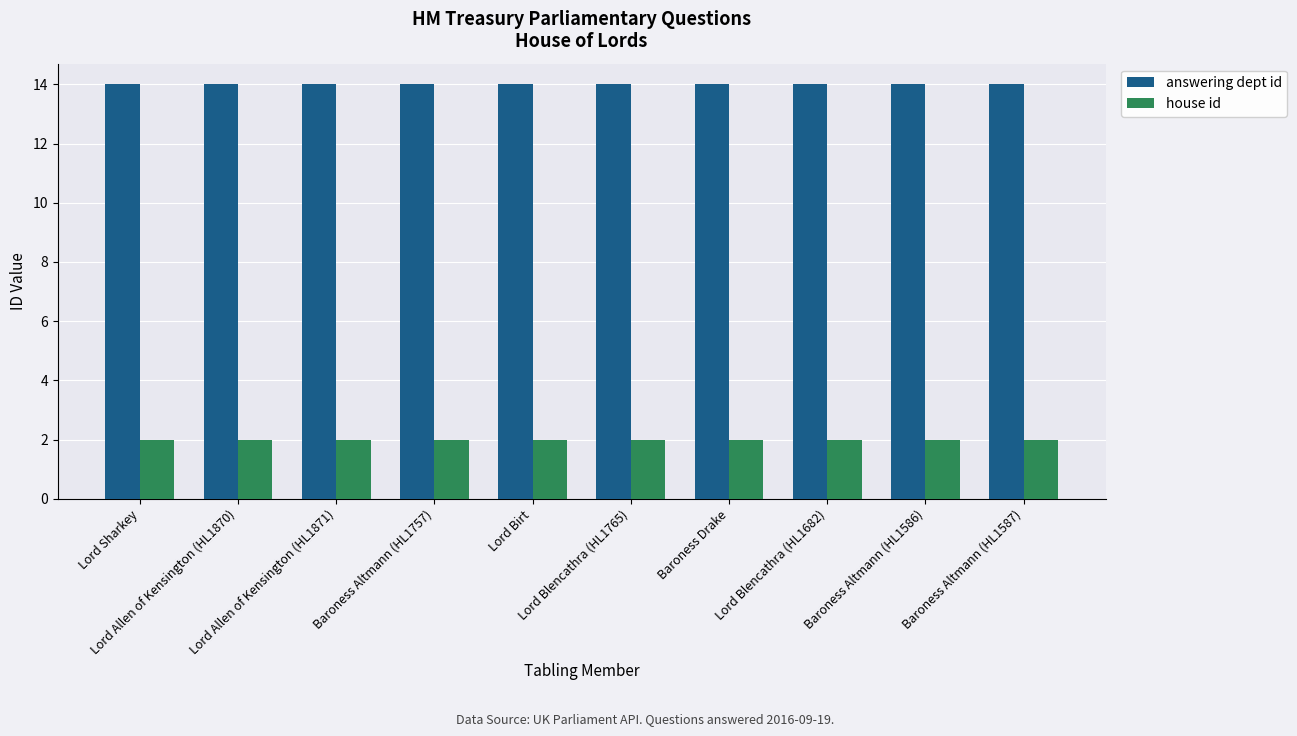

Reading left to right, extract all data points from this chart.

answering dept id: Lord Sharkey=14	Lord Allen of Kensington (HL1870)=14	Lord Allen of Kensington (HL1871)=14	Baroness Altmann (HL1757)=14	Lord Birt=14	Lord Blencathra (HL1765)=14	Baroness Drake=14	Lord Blencathra (HL1682)=14	Baroness Altmann (HL1586)=14	Baroness Altmann (HL1587)=14
house id: Lord Sharkey=2	Lord Allen of Kensington (HL1870)=2	Lord Allen of Kensington (HL1871)=2	Baroness Altmann (HL1757)=2	Lord Birt=2	Lord Blencathra (HL1765)=2	Baroness Drake=2	Lord Blencathra (HL1682)=2	Baroness Altmann (HL1586)=2	Baroness Altmann (HL1587)=2